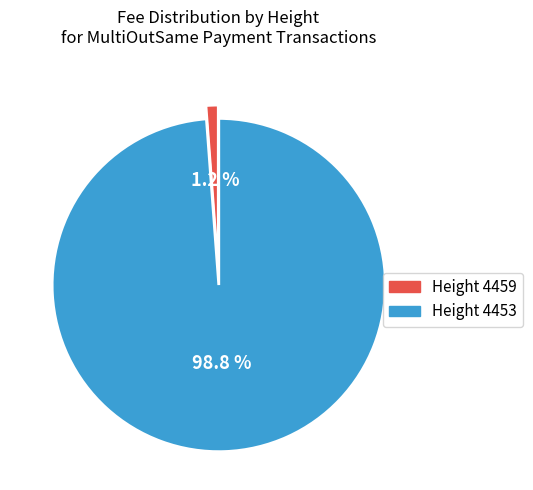

Rank the categories by value from highest to lowest.

Height 4453, Height 4459